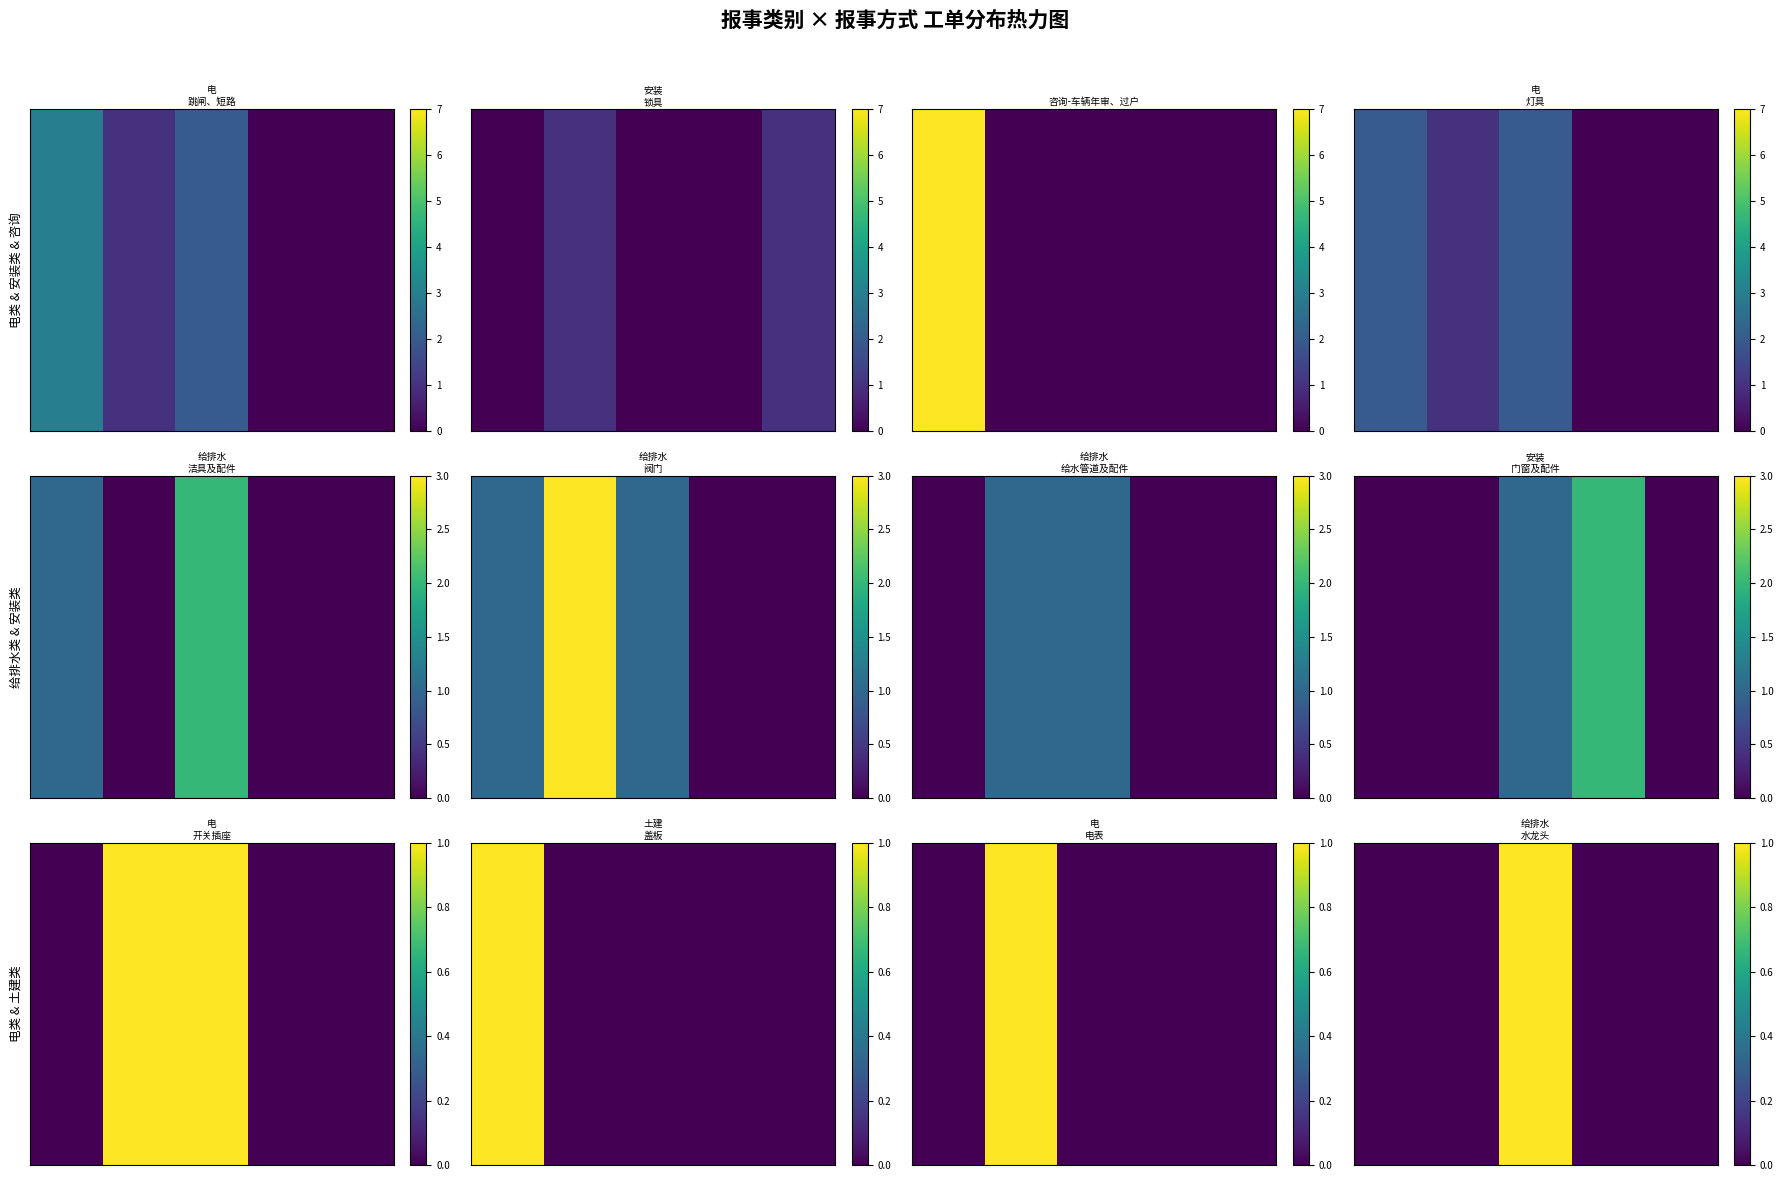

Is it true that the value at 2 is 1?

True